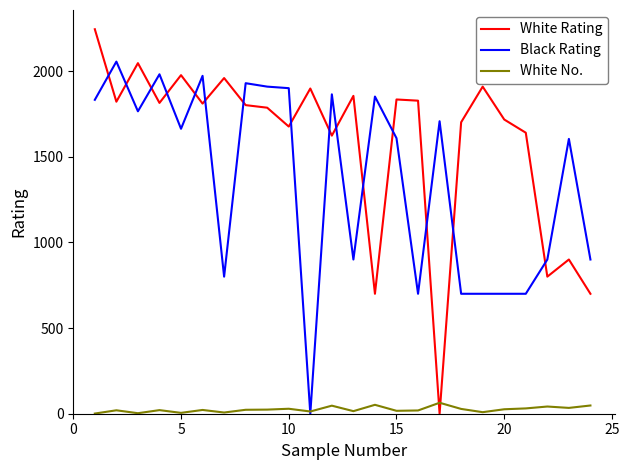

How many times do White No. and White Rating cross each other?

2